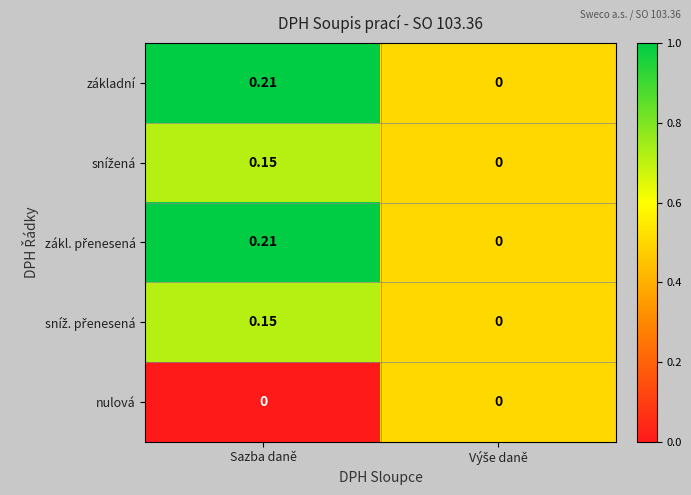

At which category is the sum across all series the highest?

Sazba daně